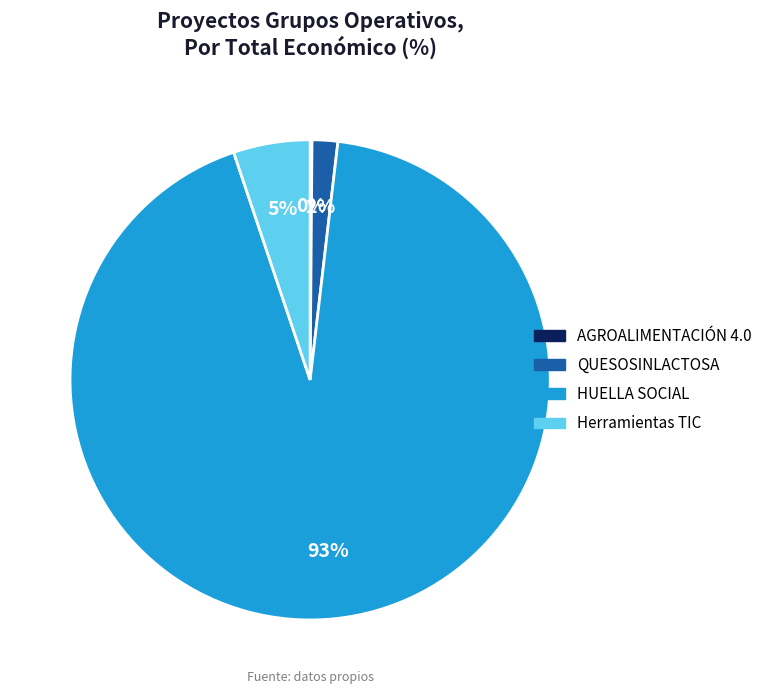

The Herramientas TIC slice represents 1% of the pie. True or false?

False